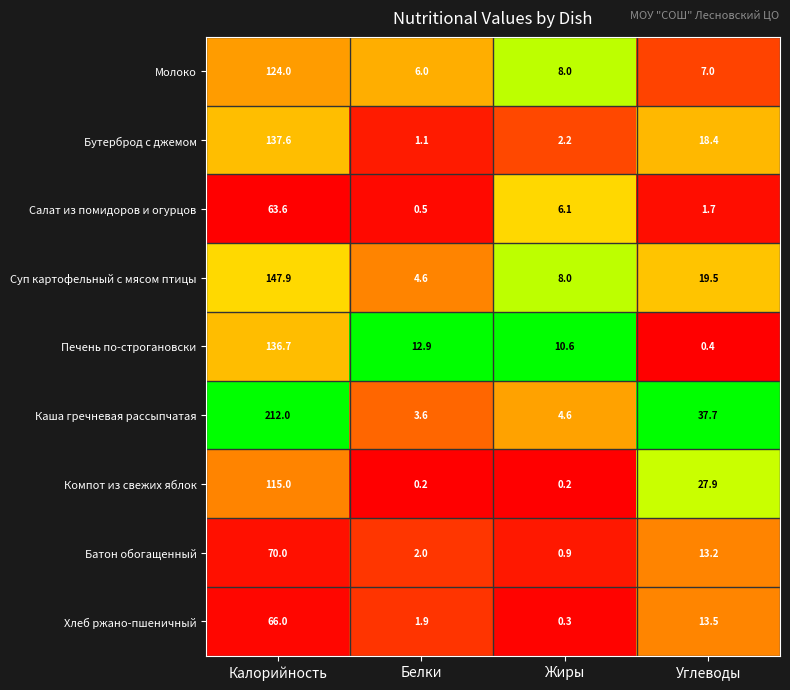

What value does the Батон обогащенный series have at Калорийность?

70.0